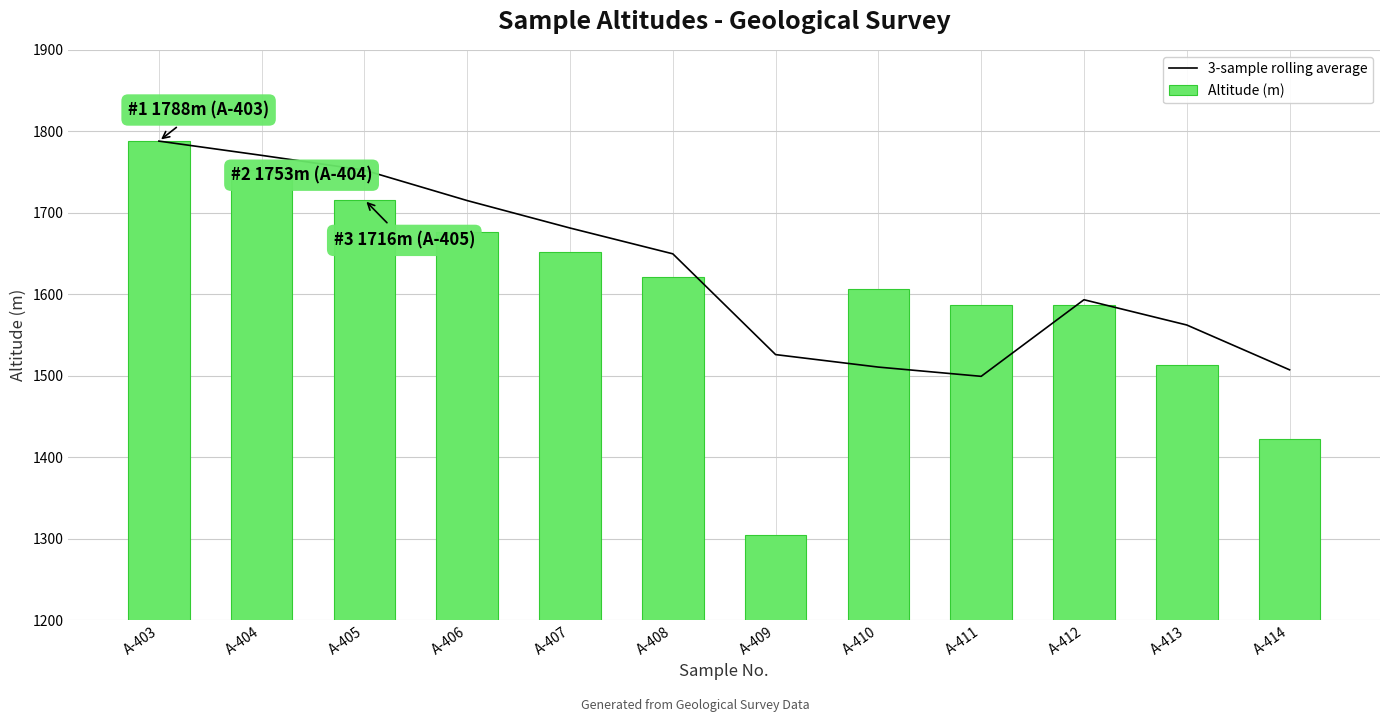

How many groups of bars are there?

12